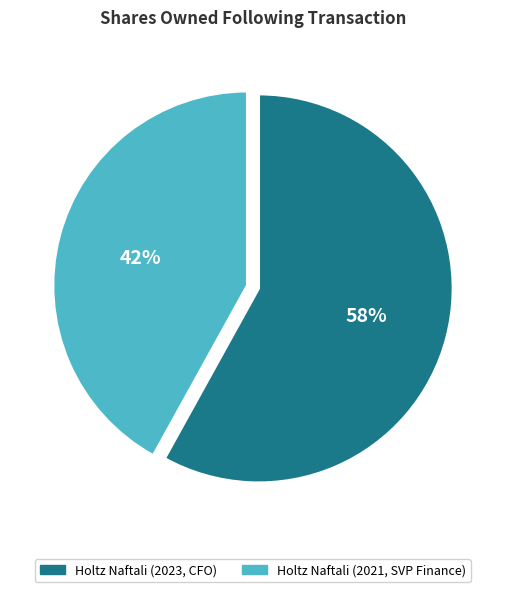

What is the largest slice in the pie chart?

Holtz Naftali (2023, CFO)